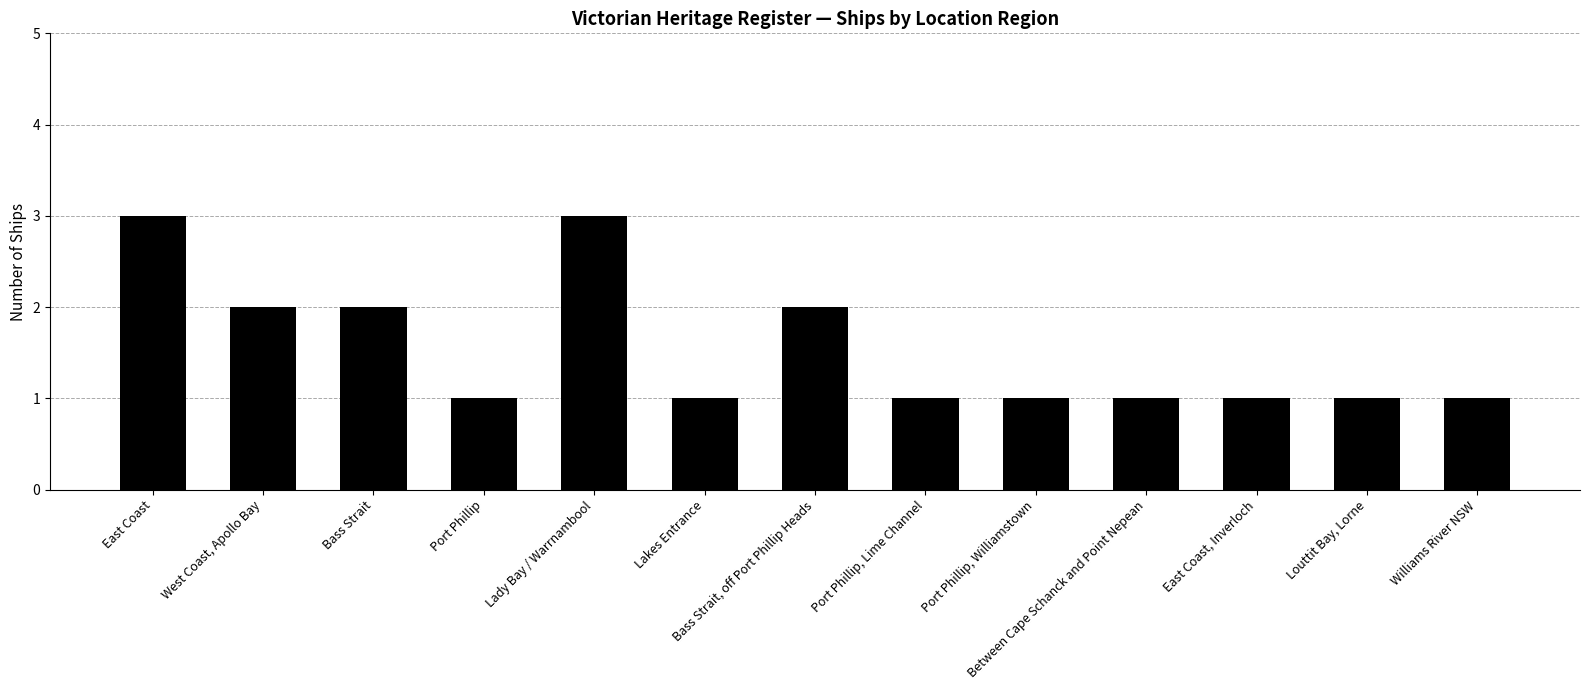

What is the maximum value shown in the chart?

3